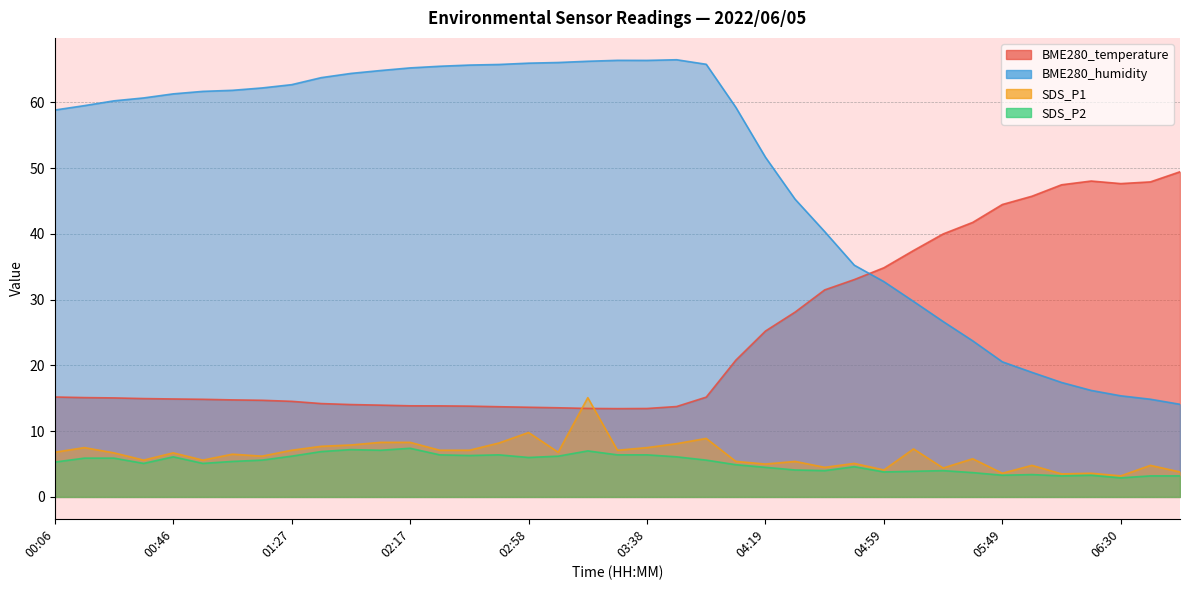

At which label is SDS_P2 closest to 5?

00:36